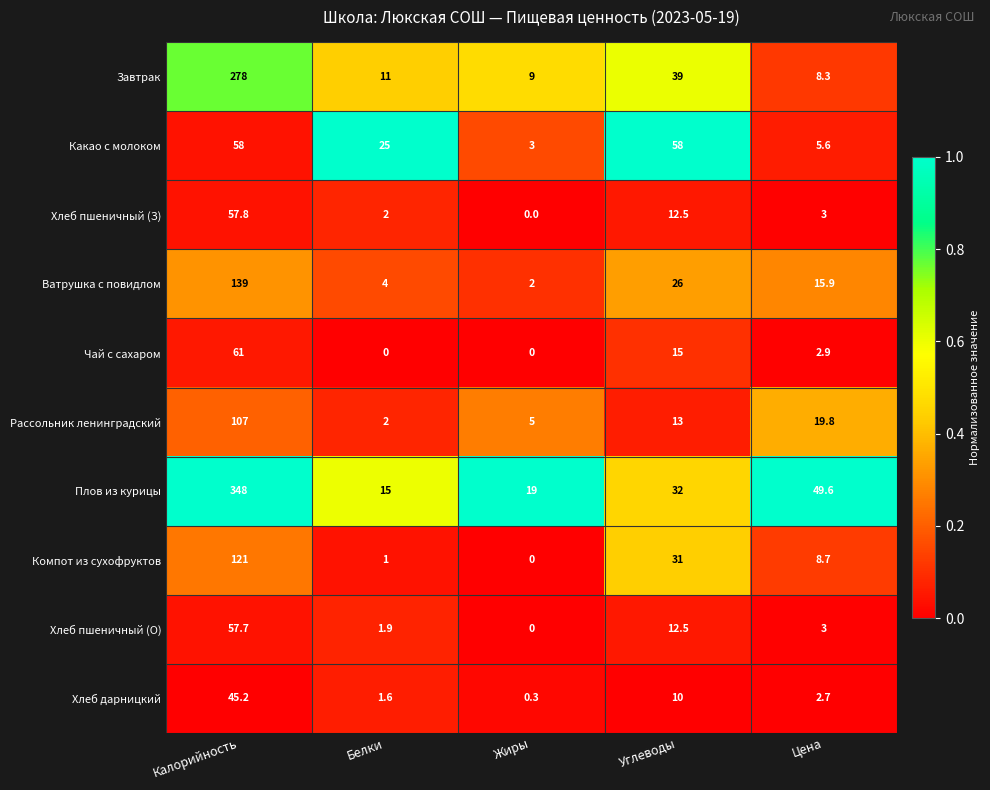

Which series has the largest range (max minus min)?

Плов из курицы